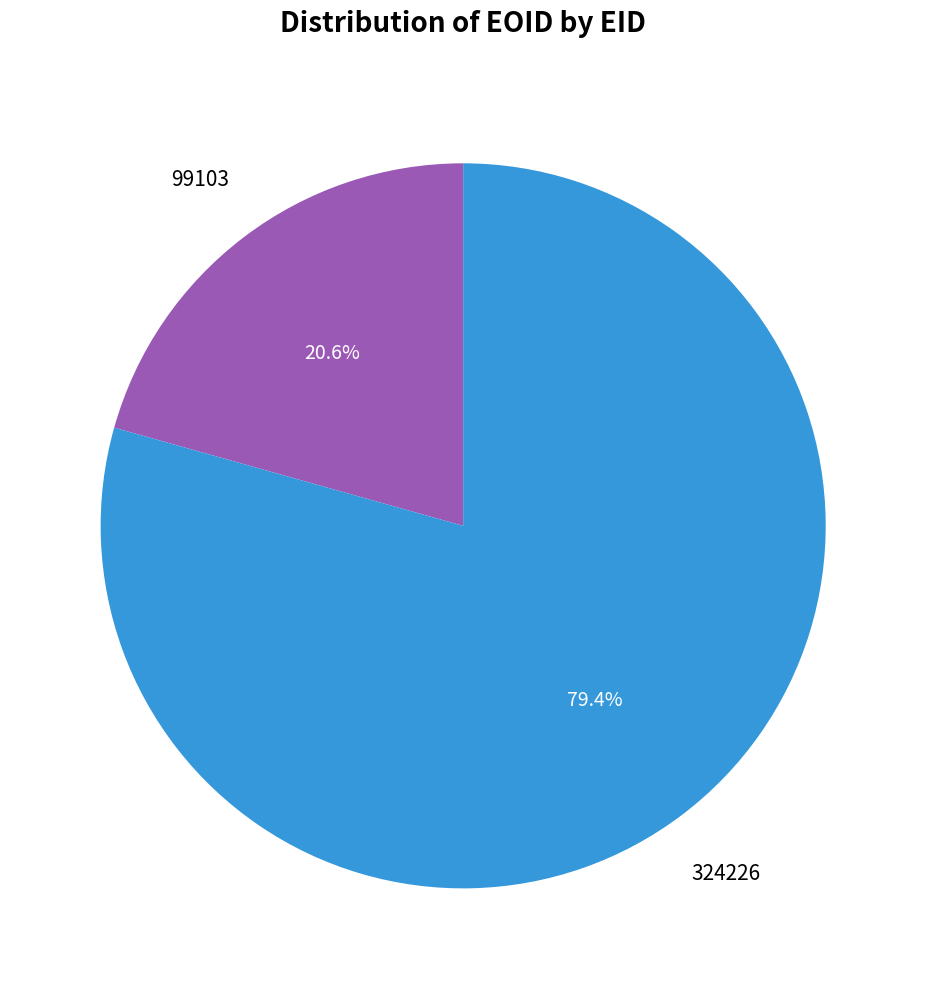

Does any single category account for the majority?

Yes